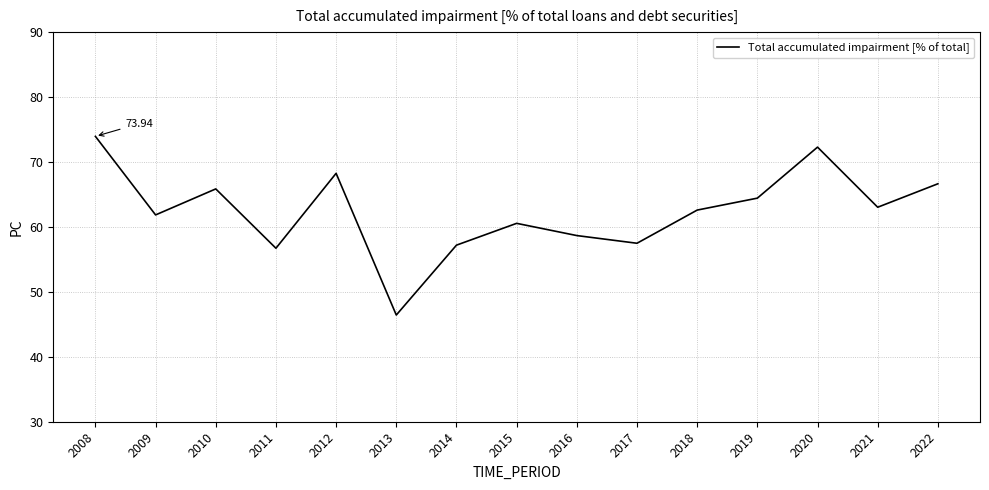

What value does the data have at 2010?

65.9